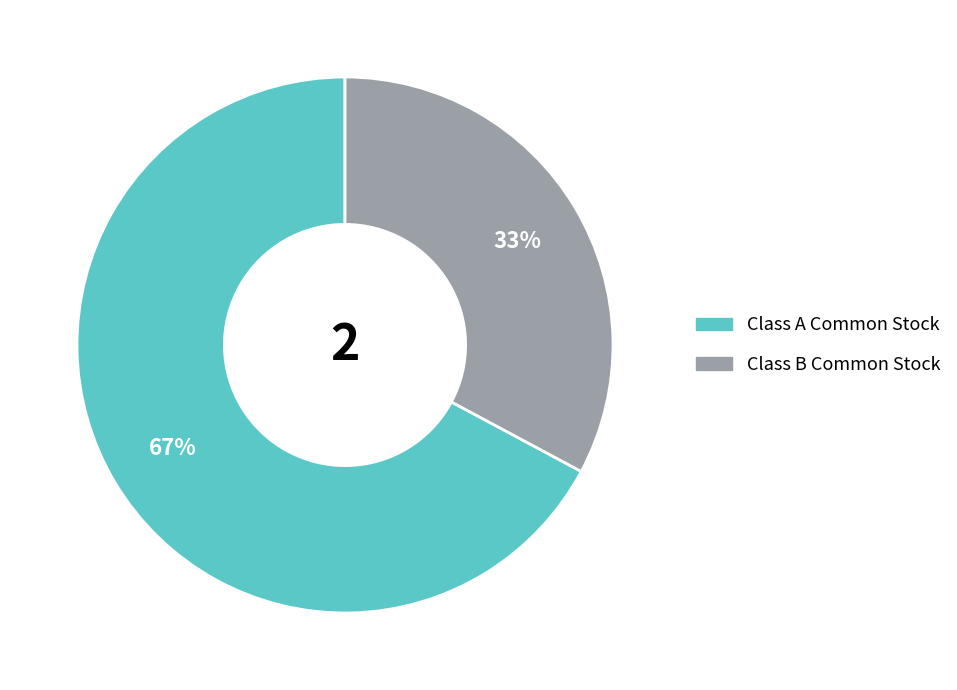

What is the smallest slice in the pie chart?

Class B Common Stock